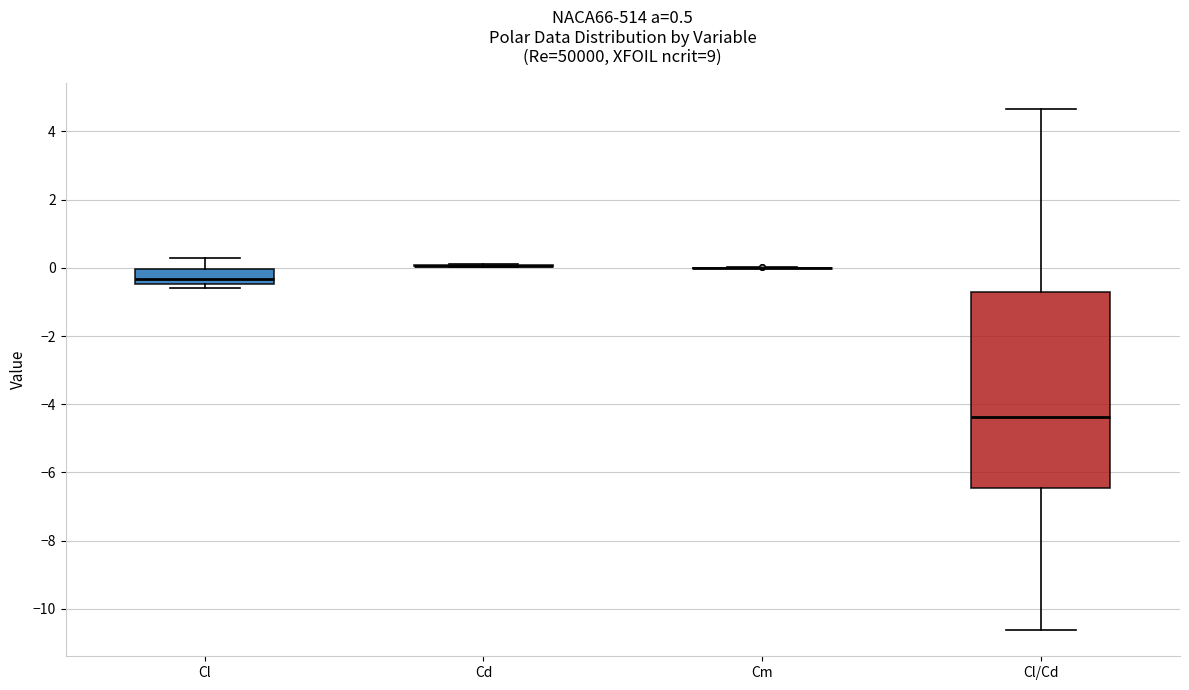

Comparing the boxes themselves (not the whiskers), which one is the tallest?

Cl/Cd